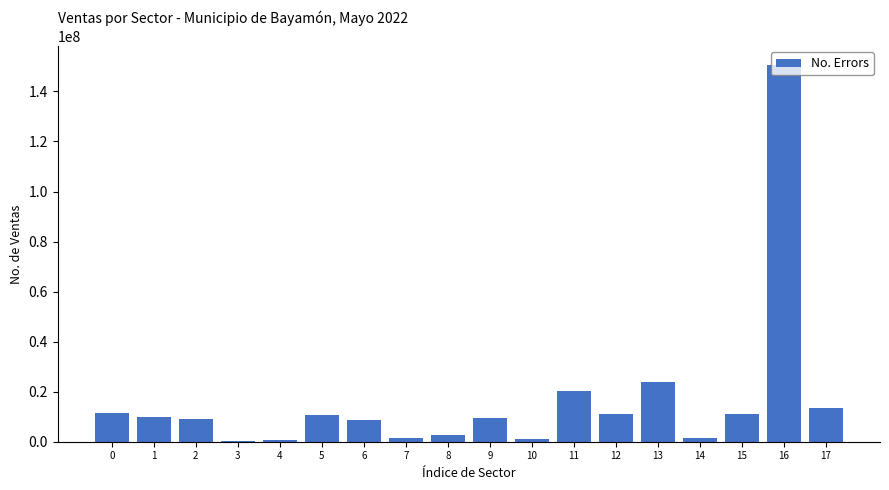

What is the greatest value displayed?

150619930.5